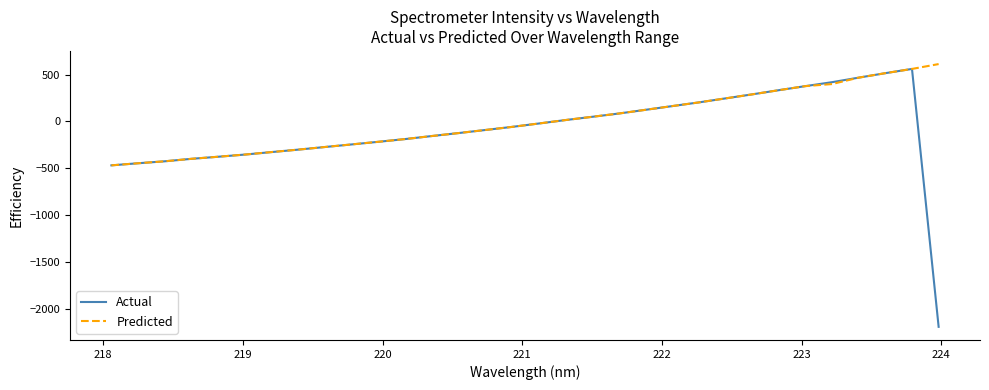

Which series has the largest range (max minus min)?

Actual